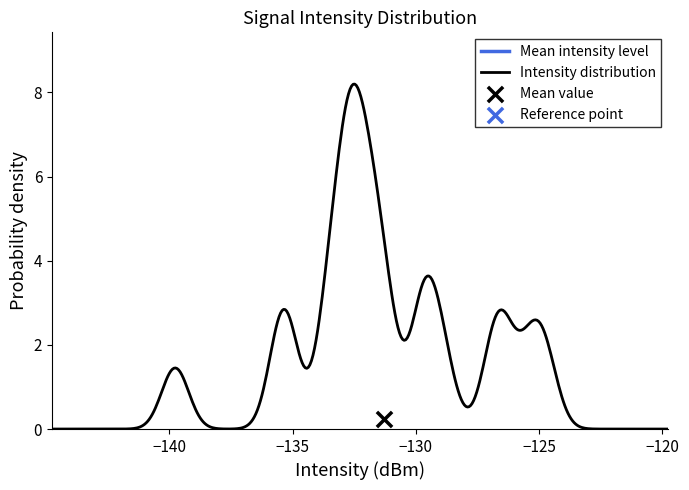

Which has a higher value, 34 or 8?

8